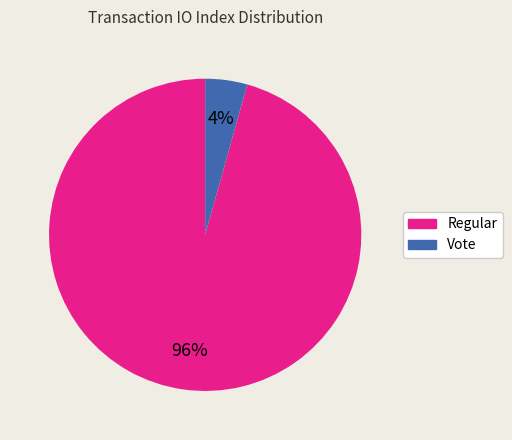

Which category has the smallest portion of the pie?

Vote